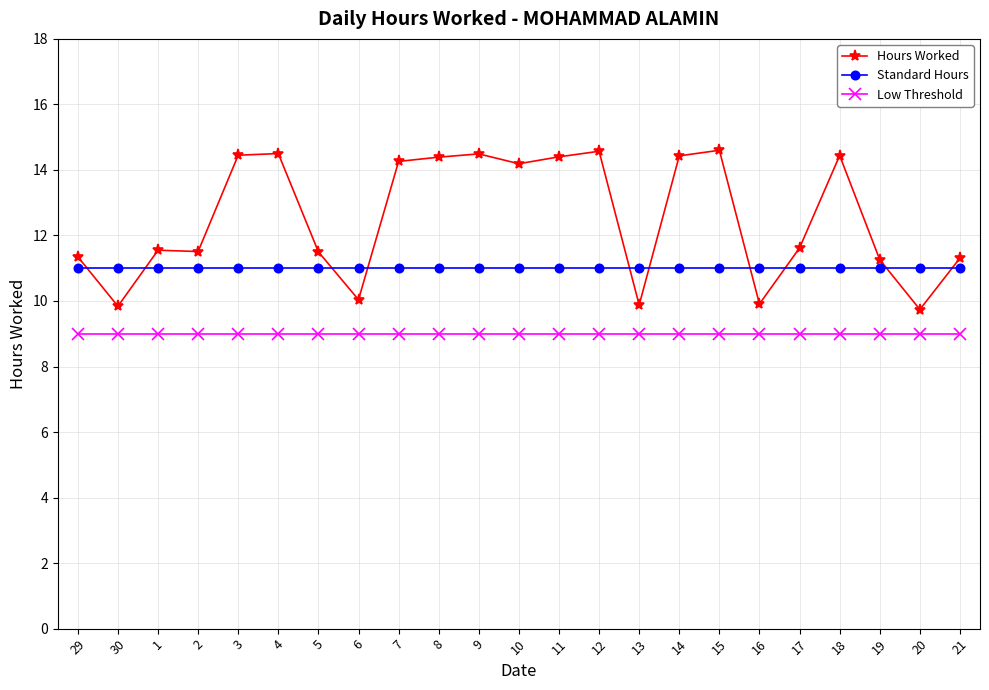

List the series in order of their peak value, lowest first.

Low Threshold, Standard Hours, Hours Worked